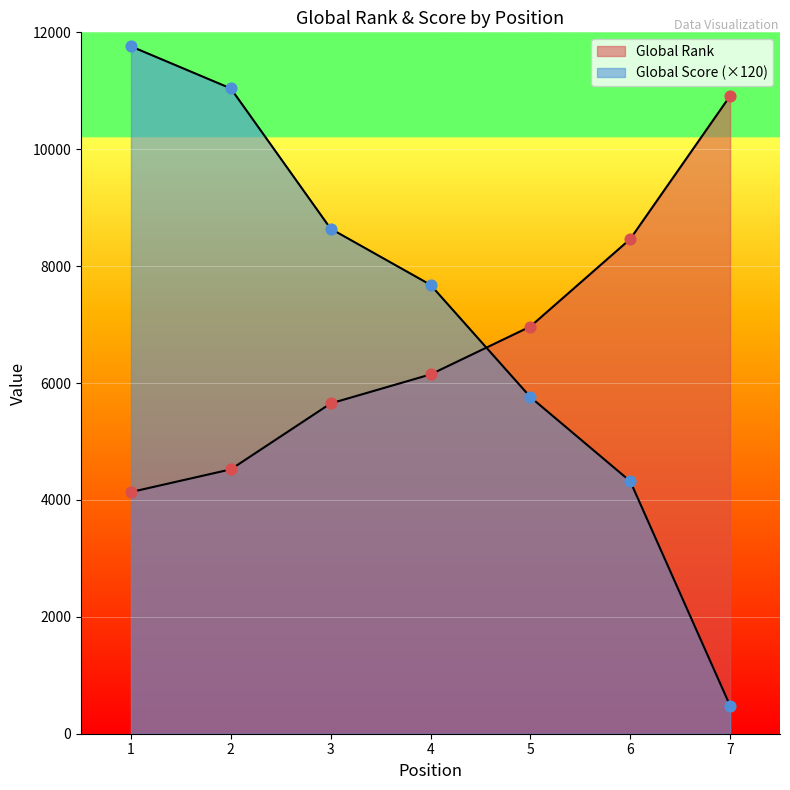

Which series has the largest total across all categories?

Global Score